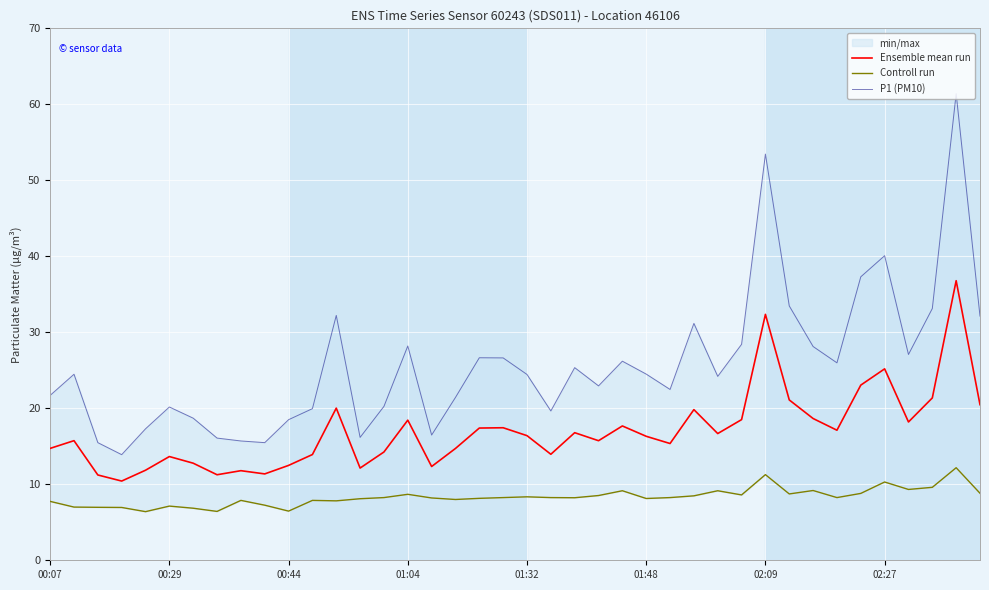

In Controll run, how many points are higher than both neighbors (excluding endpoints)?

11